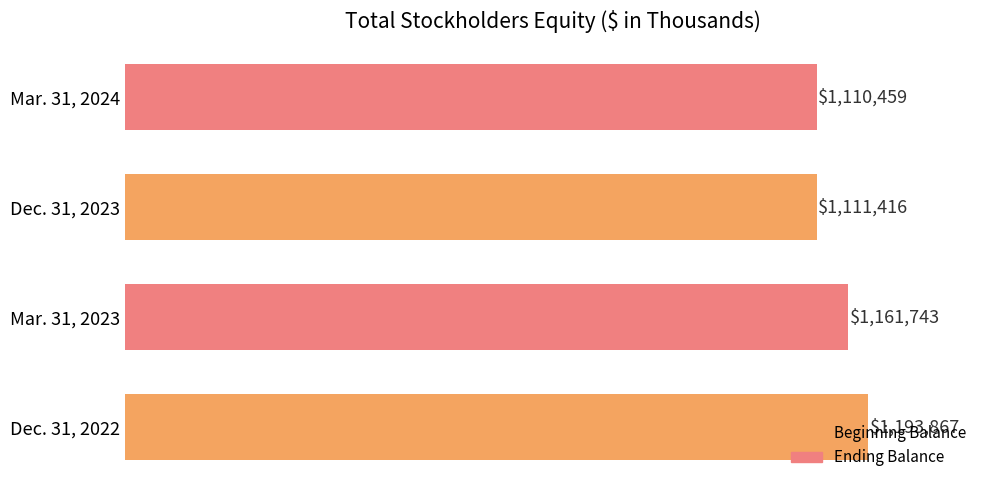

Are the bars horizontal?

Yes